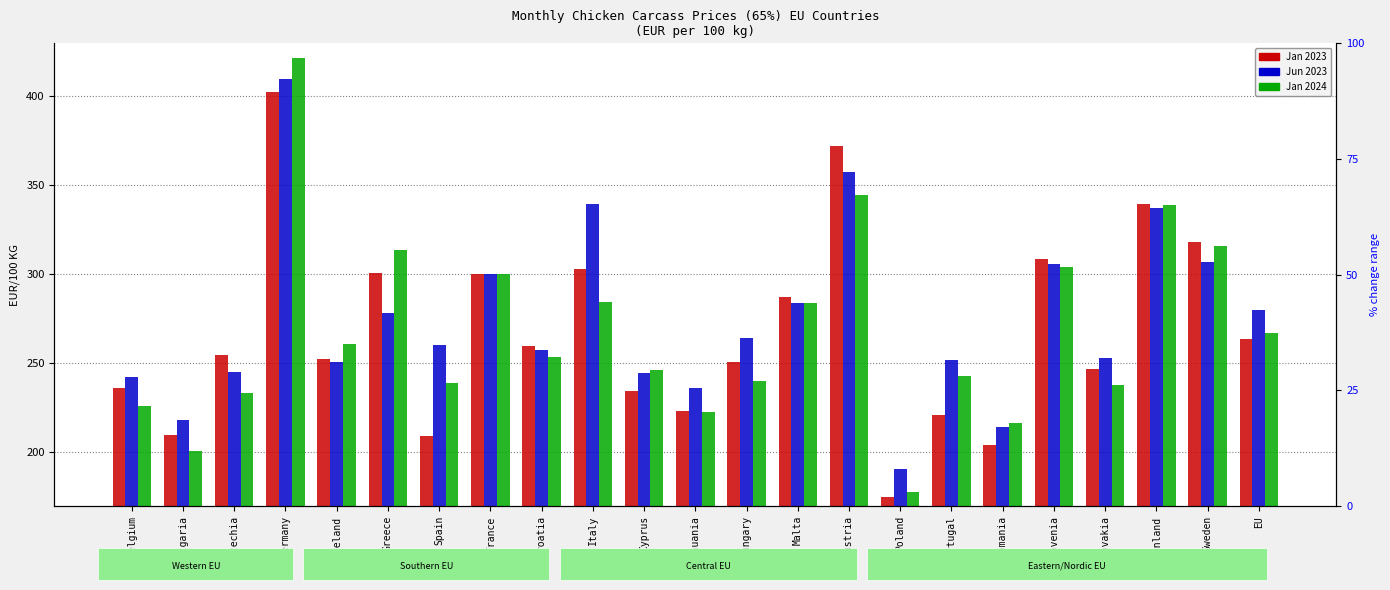

What is the total value across all series at Germany?

1233.0